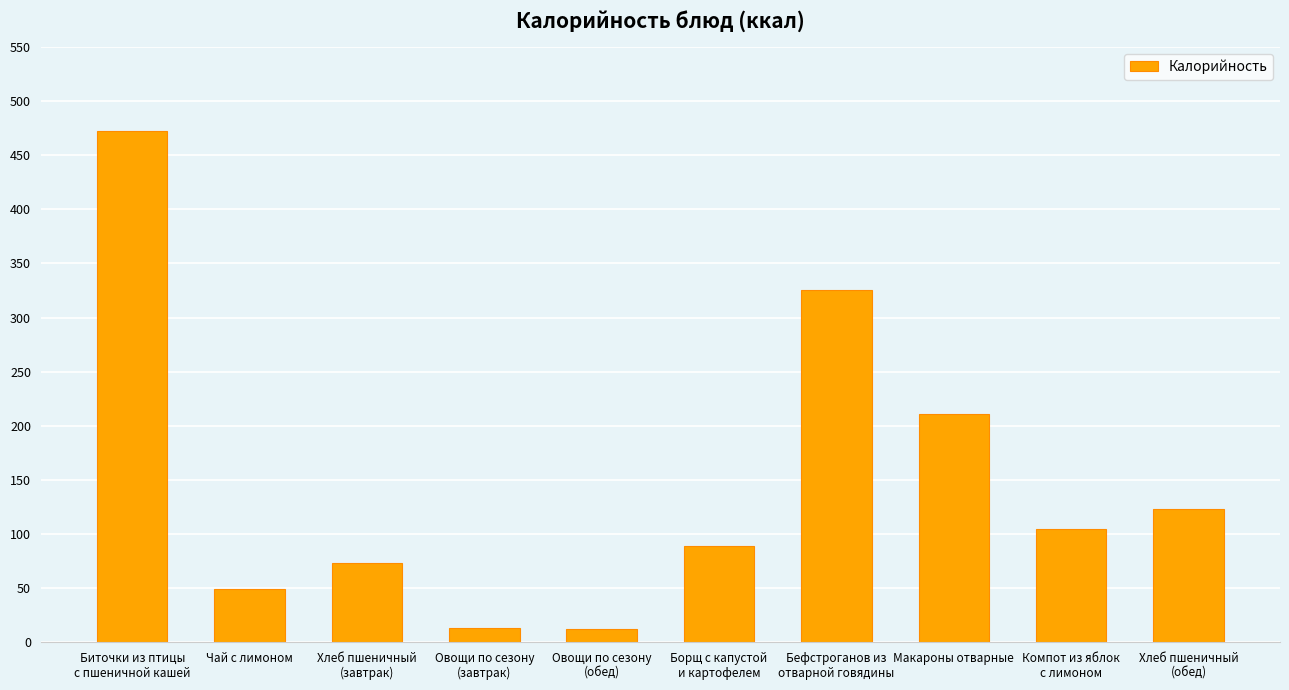

Is it true that the value at Макароны отварные is 325.3?

False